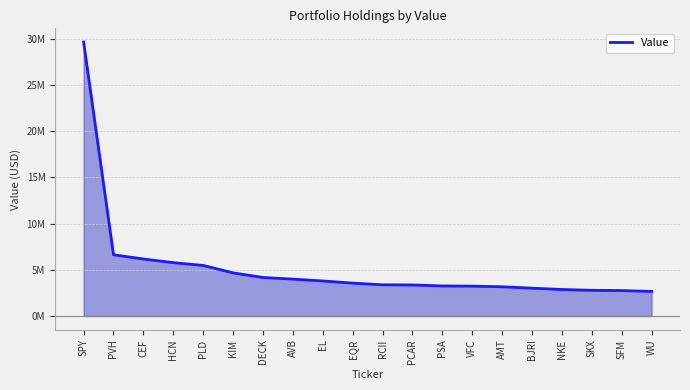

Does the chart have visible grid lines?

Yes